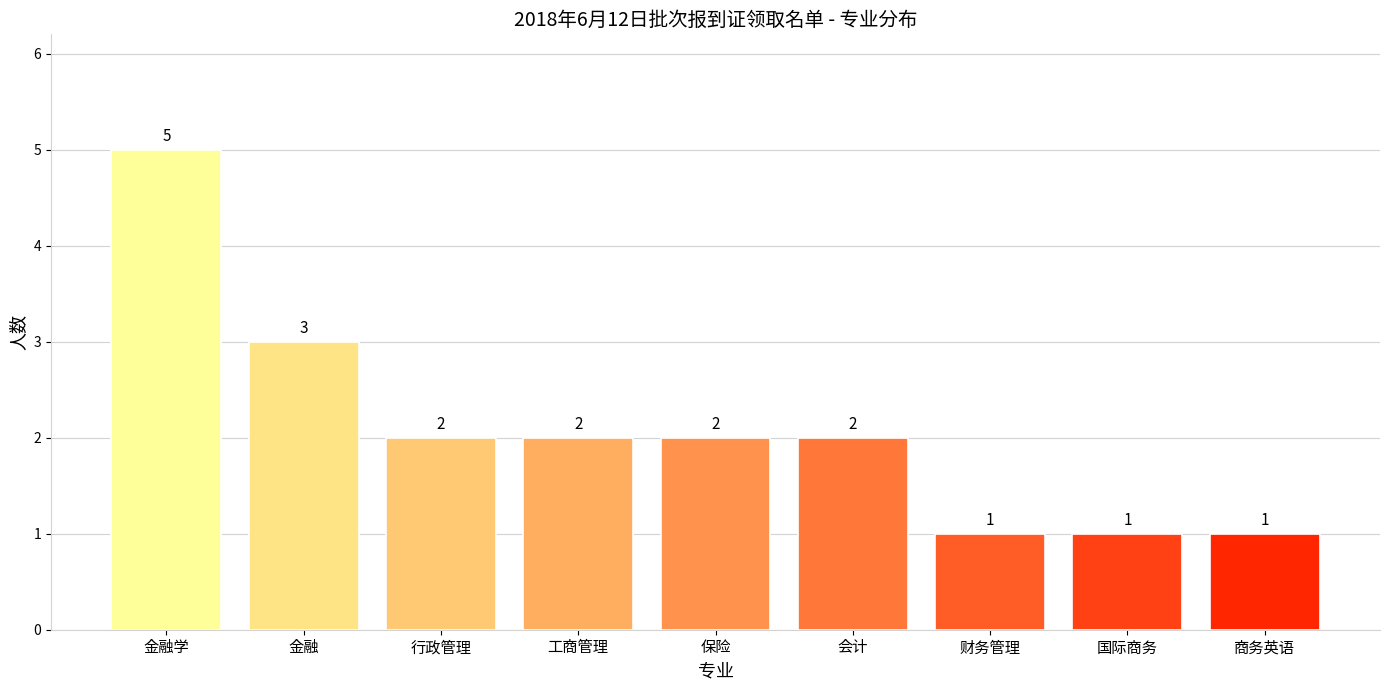

How many values are below 2?

3